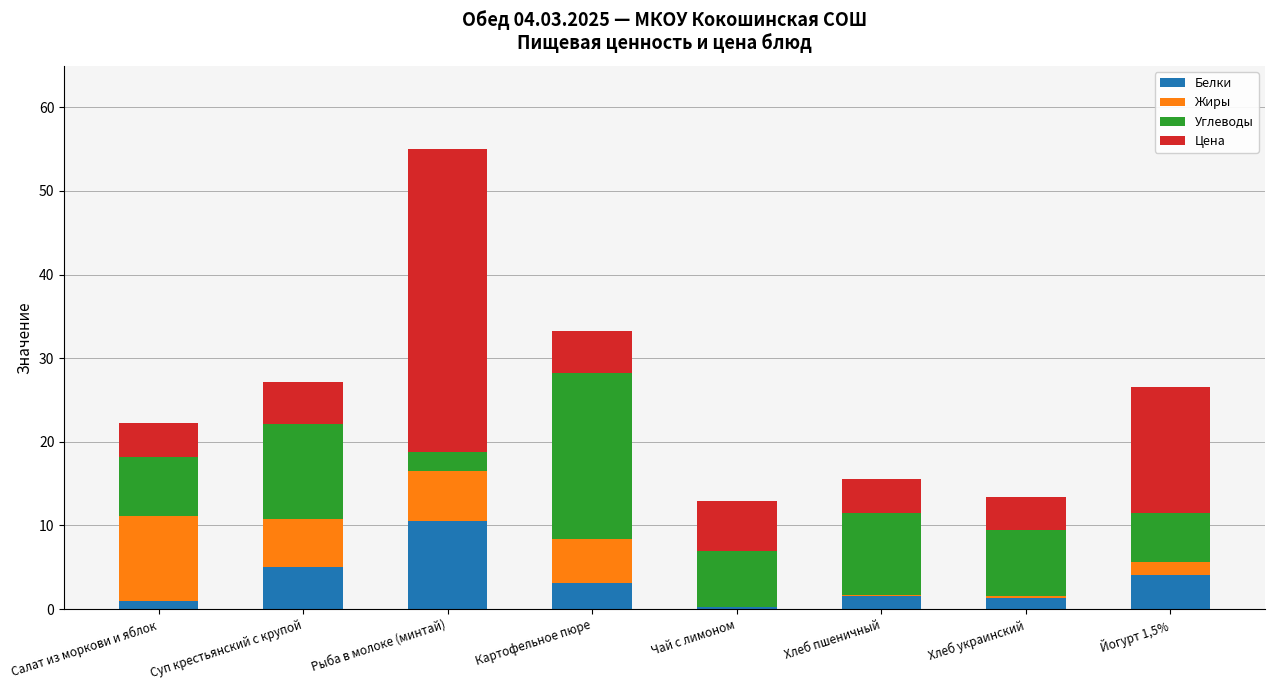

At which category is the sum across all series the highest?

Рыба в молоке (минтай)